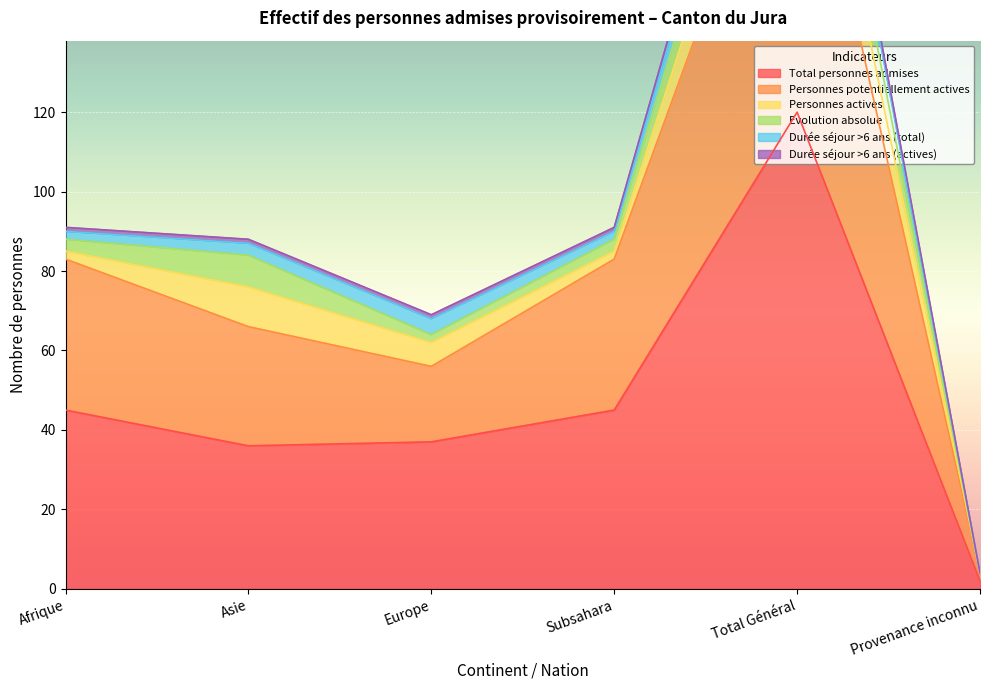

What is the minimum value for Personnes potentiellement actives?

4